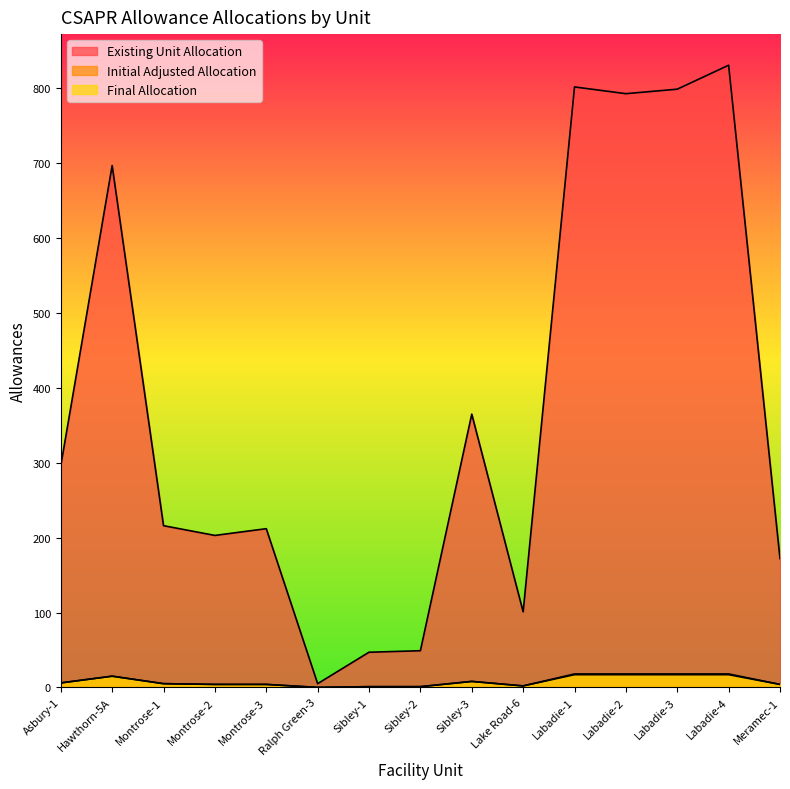

What is the total value across all series at Asbury-1?

308